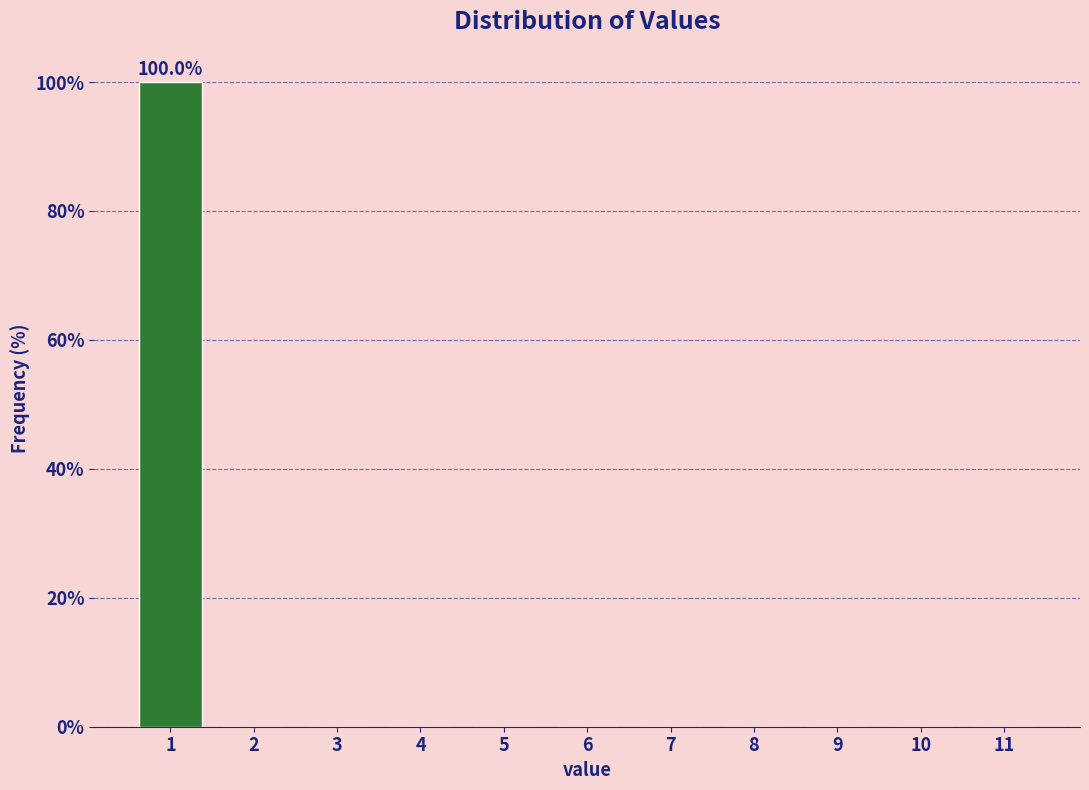

Reading left to right, transcribe all the data shown in this chart.

1=100	2=0	3=0	4=0	5=0	6=0	7=0	8=0	9=0	10=0	11=0